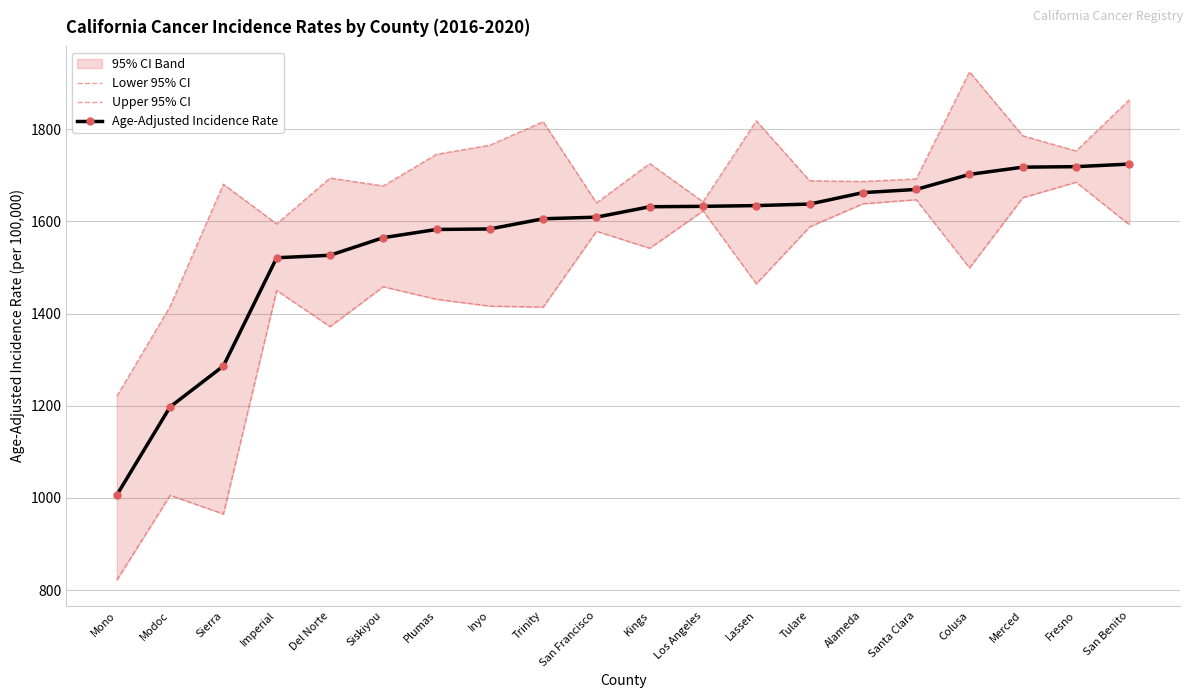

True or false: Upper 95% CI has a value of 1745.8 at Plumas.

True